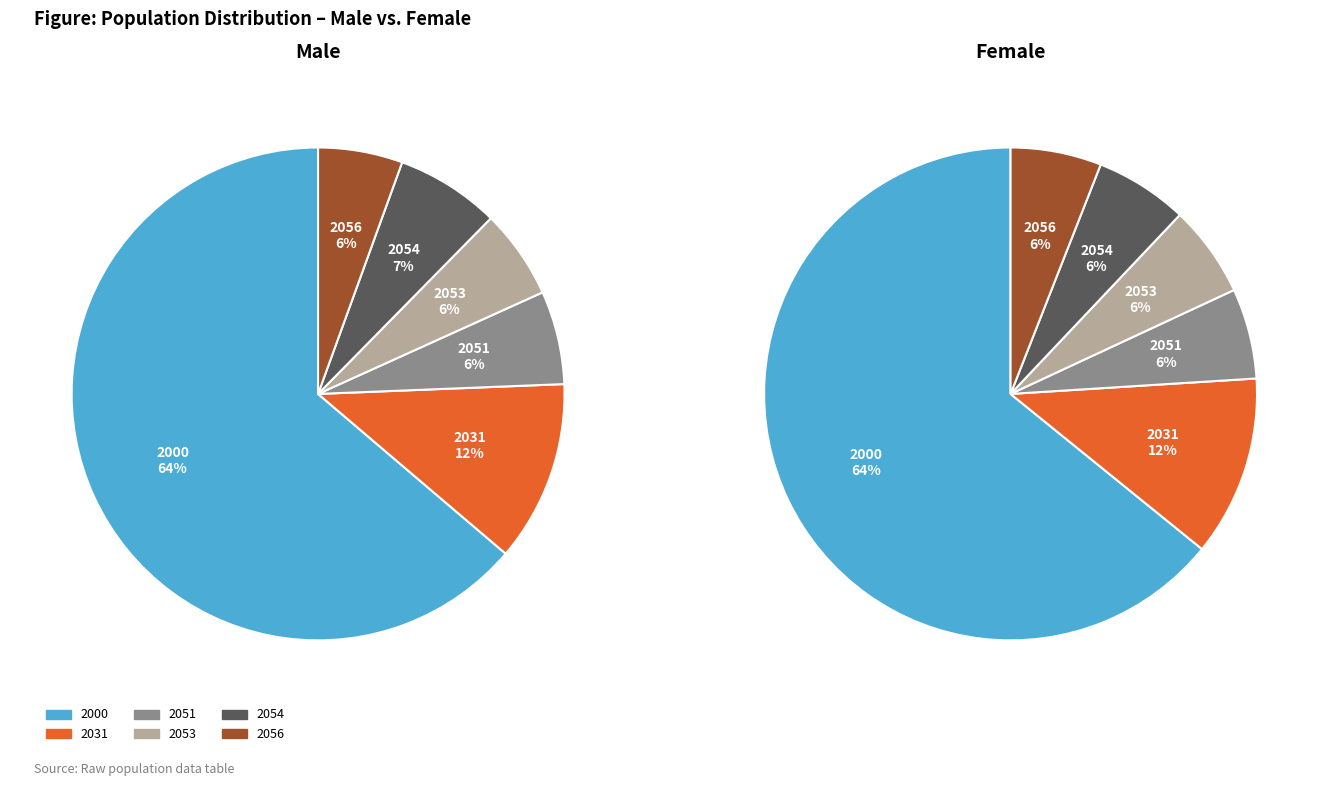

Is the sum of 2066 and 2056 greater than half?

No